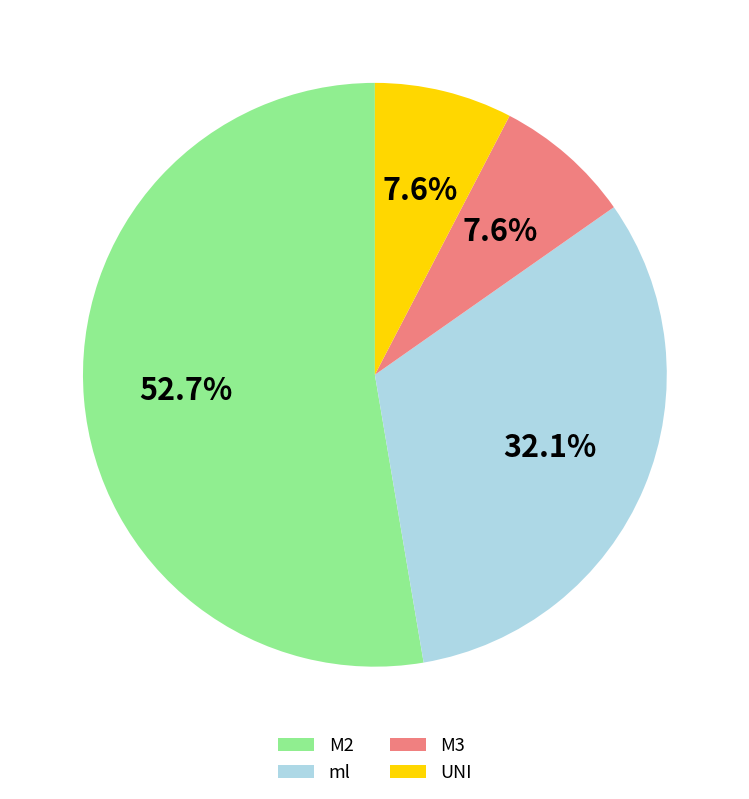

To the nearest percent, what is the difference between the largest and smallest slice percentages?

45%